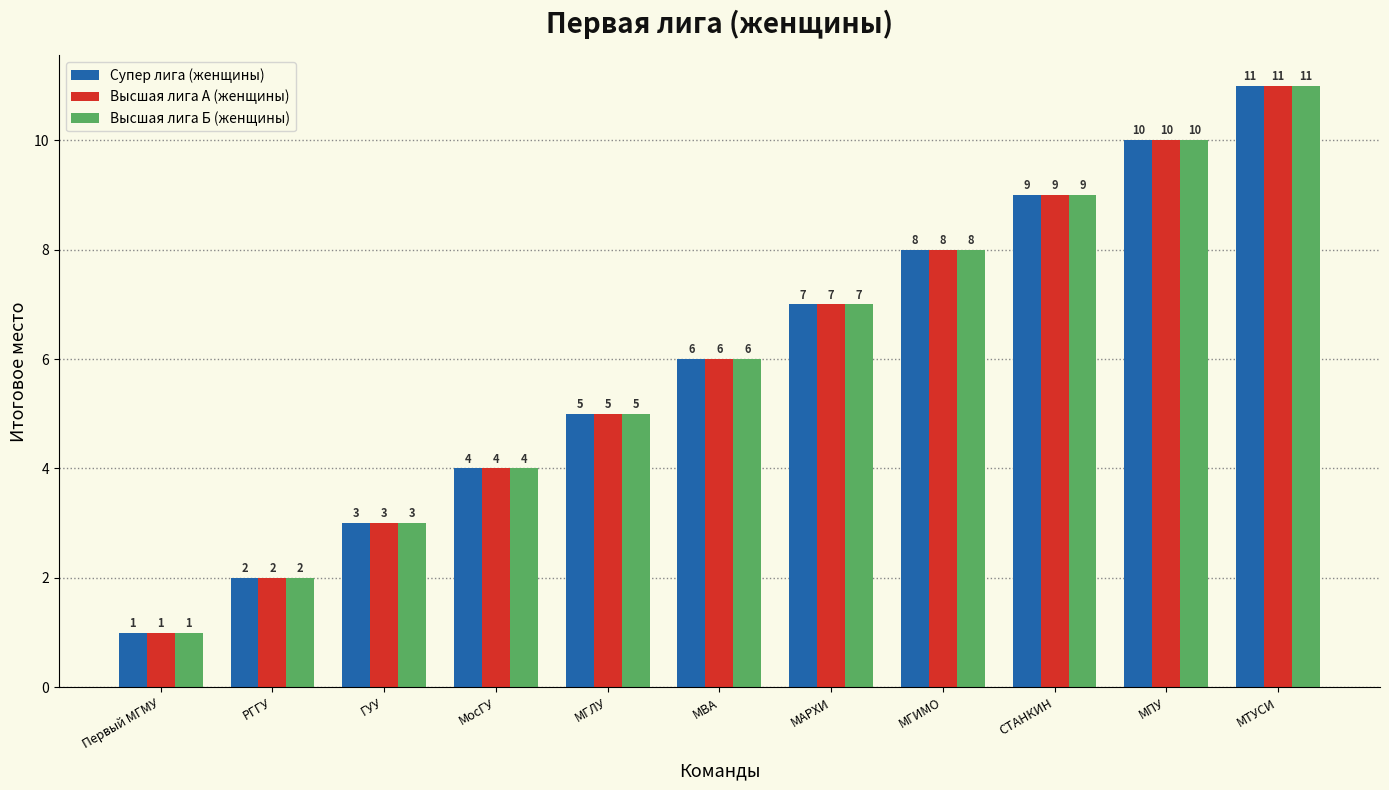

At which category is the sum across all series the highest?

МТУСИ